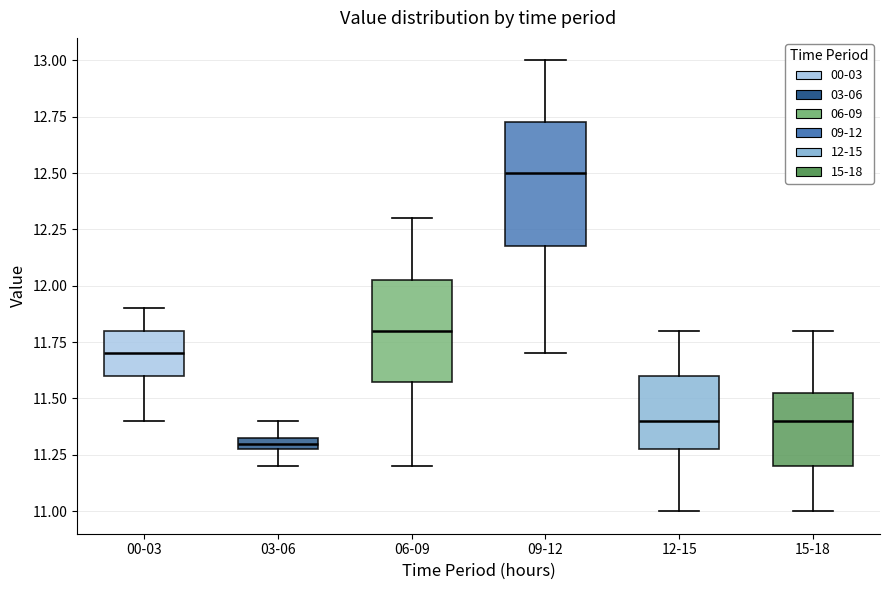

Where is the upper edge of the box for 03-06 on the y-axis? The values are not printed on the chart, so give them approximately, as read against the axis.

11.35